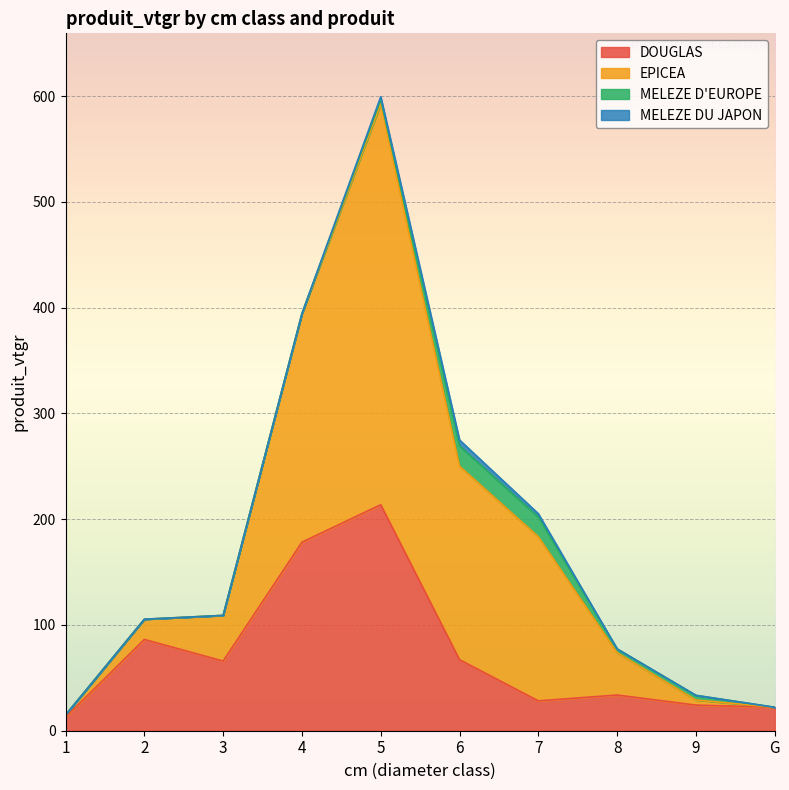

What is the label of the 3rd point from the left?

3